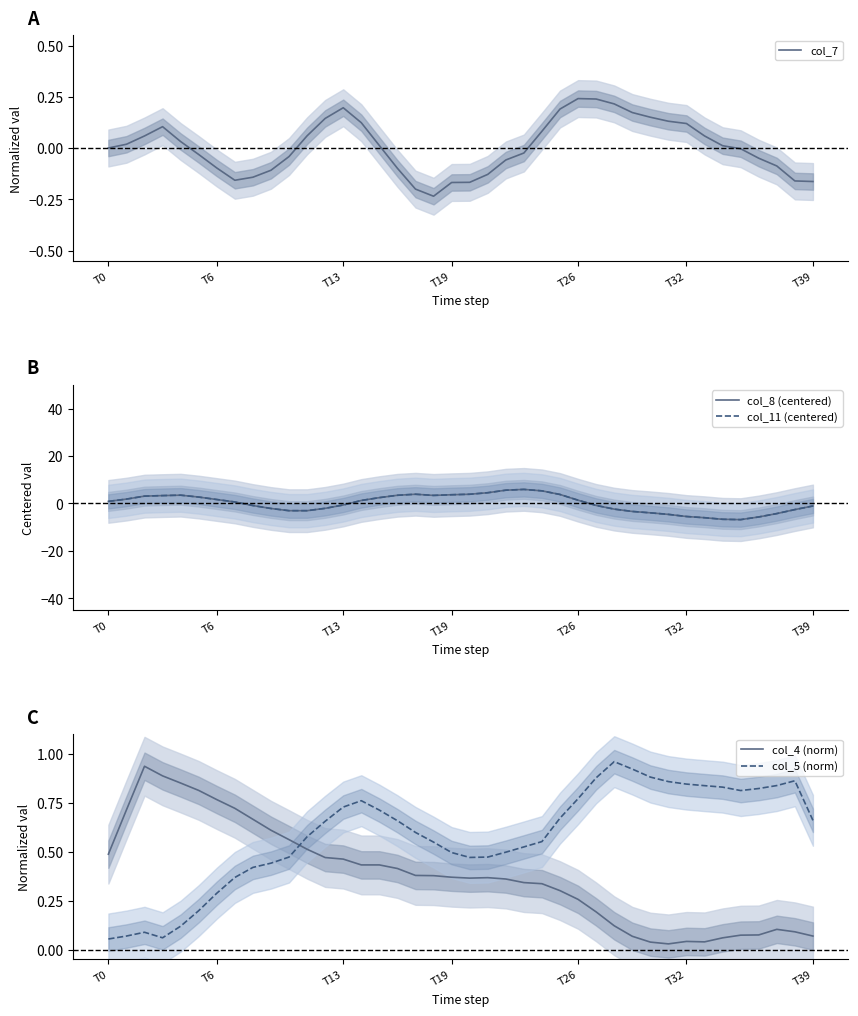

What is the difference between the highest and lowest values at 12?

2.7